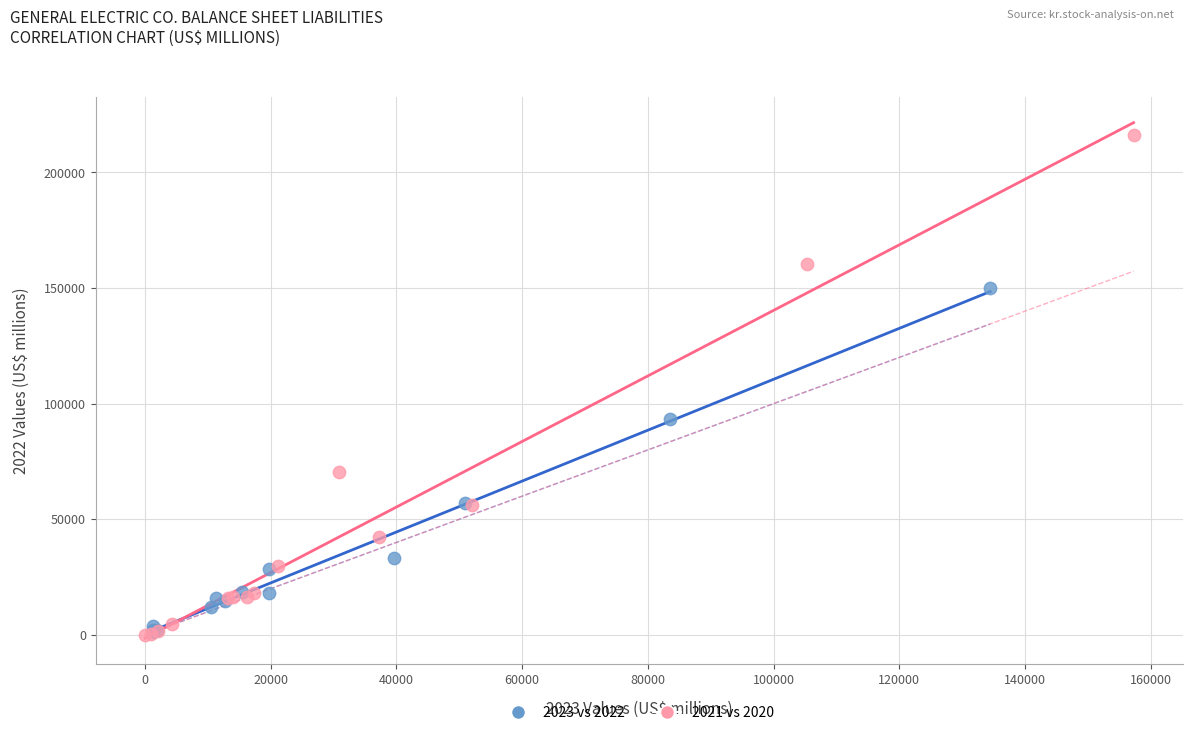

What are all the series names shown in the legend?

2023 vs 2022, 2021 vs 2020